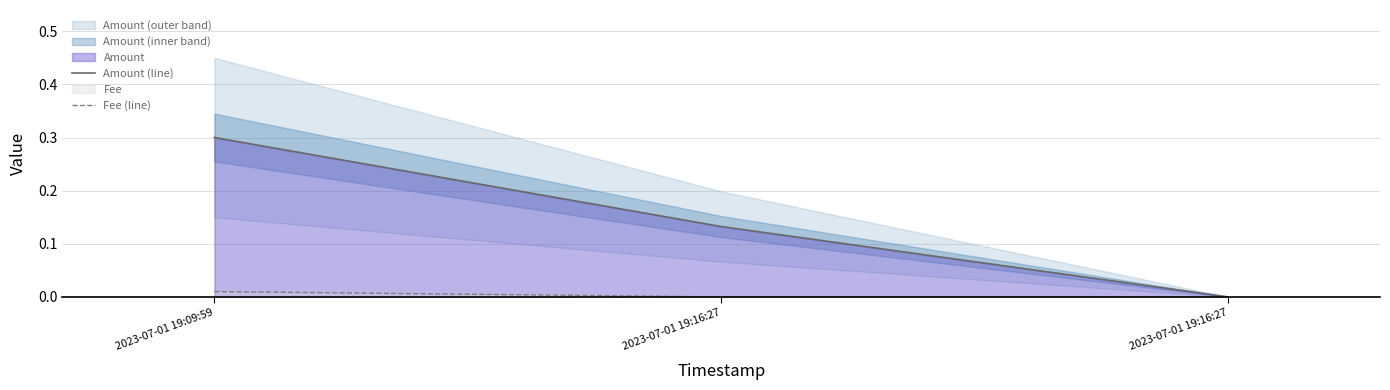

The Amount (line) series shows 0.0 at 2023-07-01 19:16:27. True or false?

True